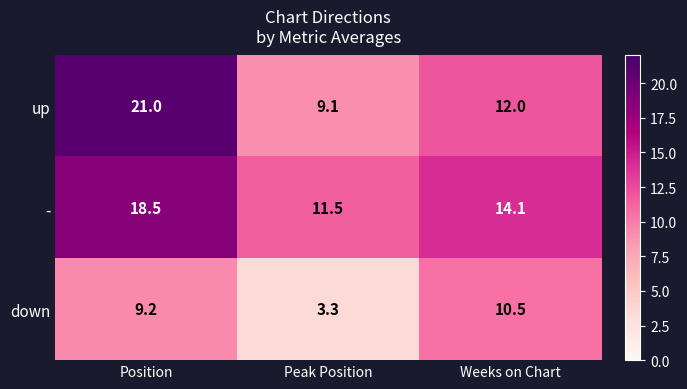

List the series in order of their peak value, lowest first.

down, -, up